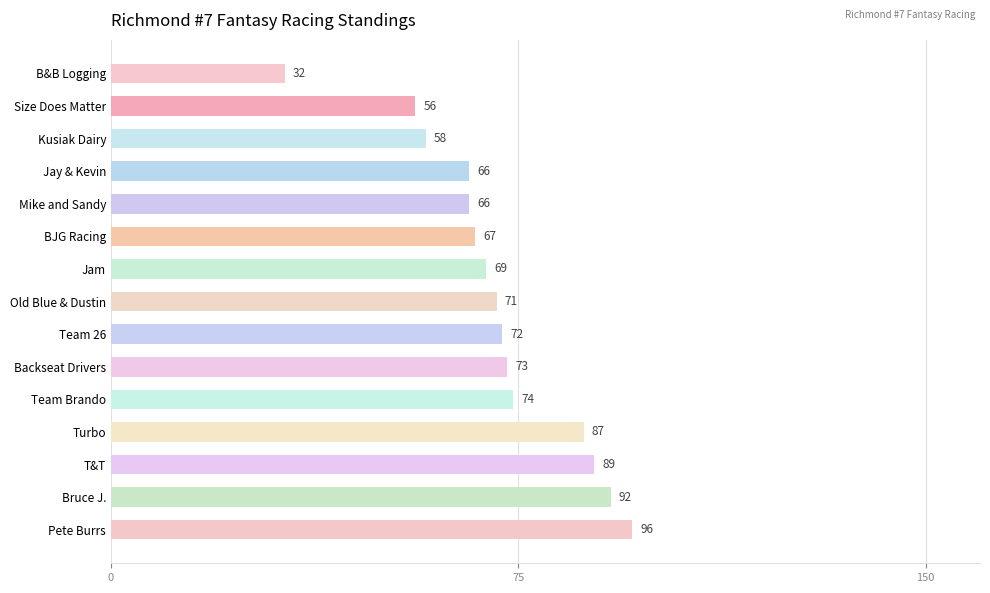

What is the approximate value at Team 26?

72